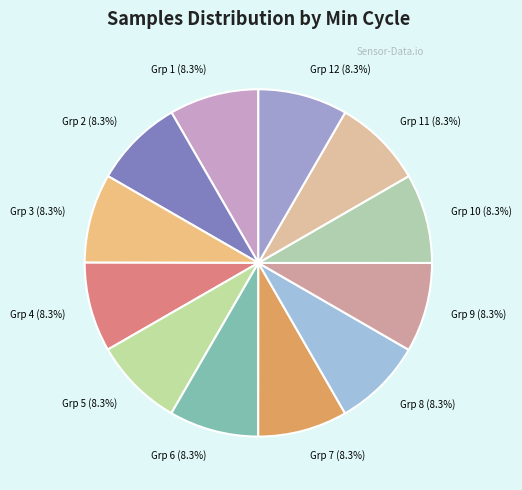

Combined, what portion of the pie is Grp 4 (8.3%) and Grp 8 (8.3%)?

16.7%